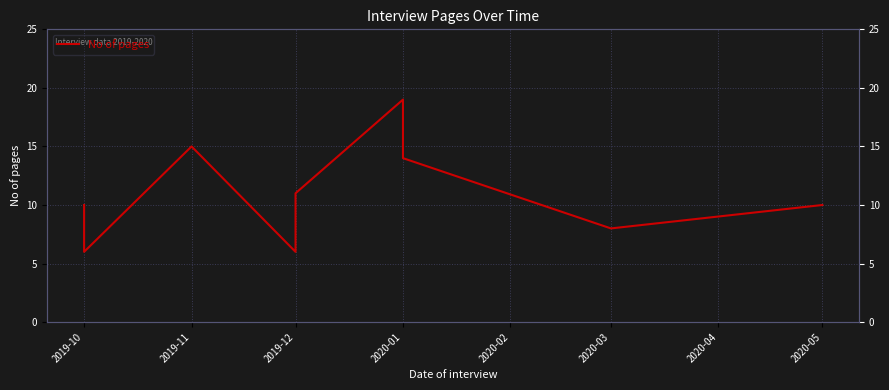

What is the average value?

11